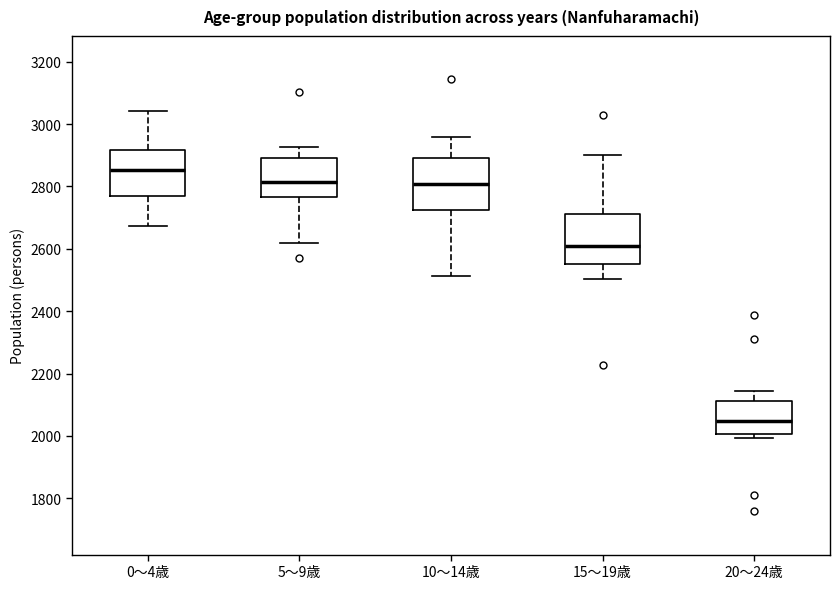

Which box's median line is the lowest?

20～24歳